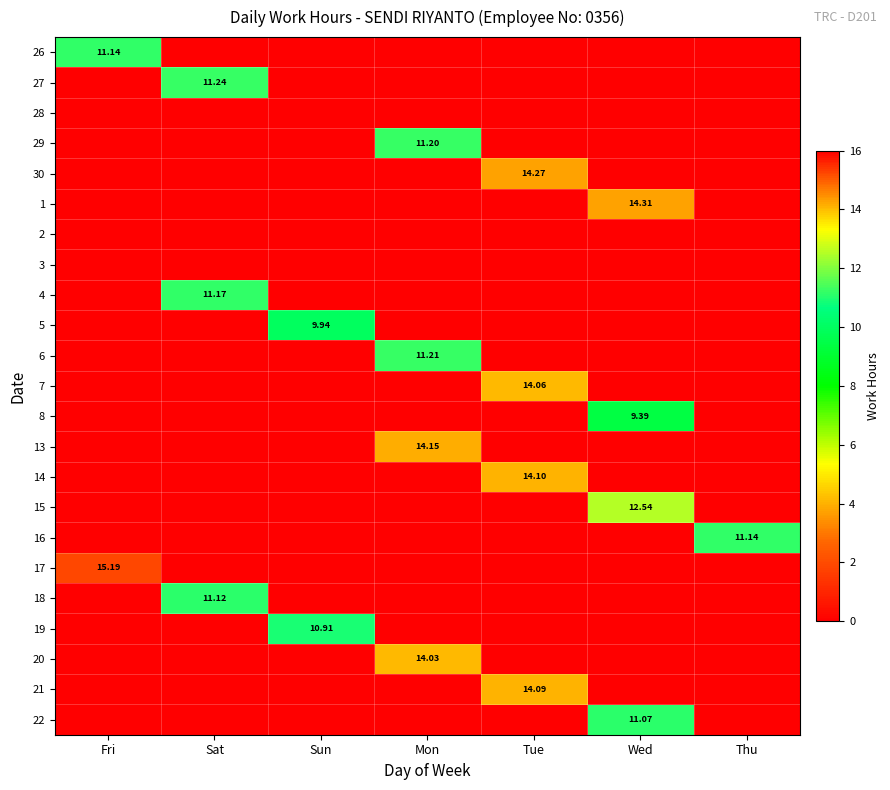

How many positive values does the 13 series have?

1